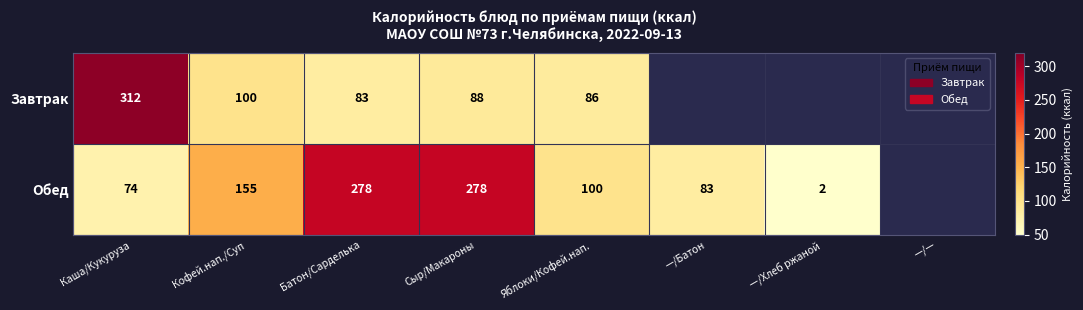

The Обед series shows 83 at —/Батон. True or false?

True